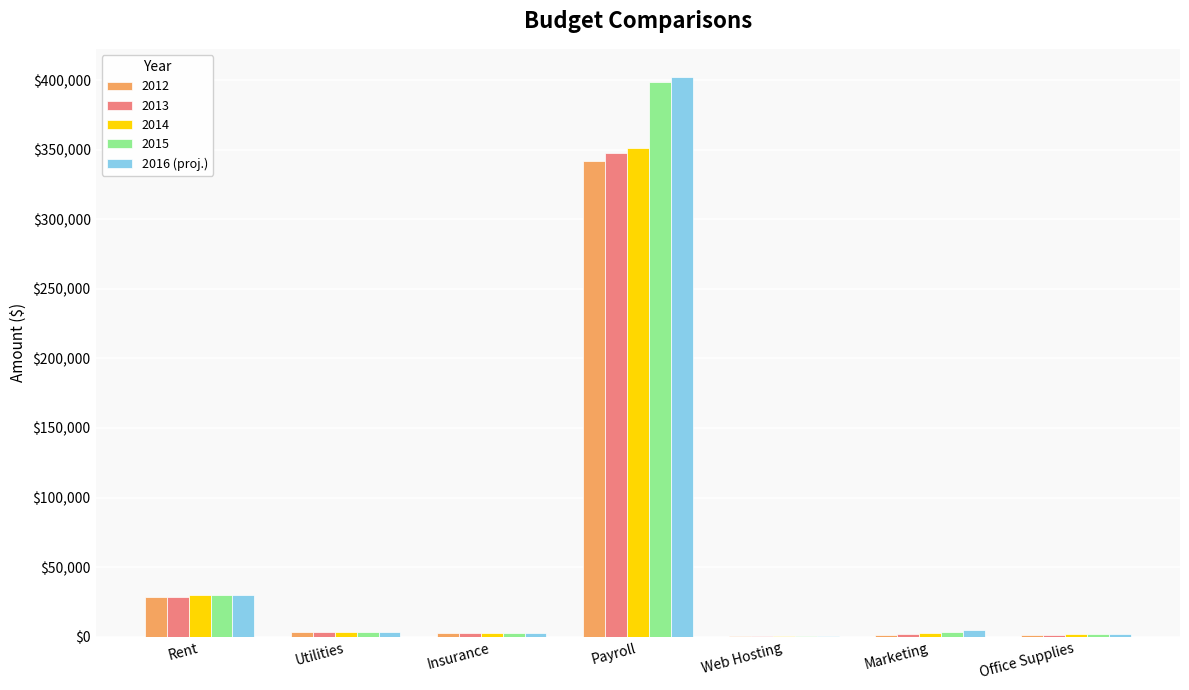

What is the greatest value displayed?

402500